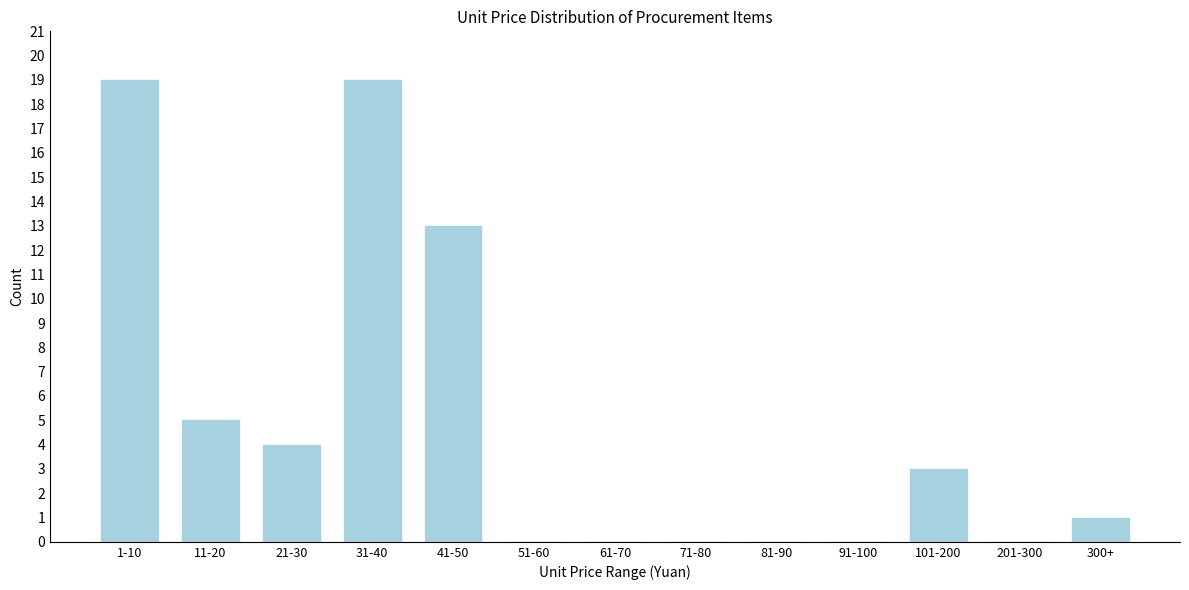

Reading left to right, what are all the values shown in this chart?

1-10=19	11-20=5	21-30=4	31-40=19	41-50=13	51-60=0	61-70=0	71-80=0	81-90=0	91-100=0	101-200=3	201-300=0	300+=1